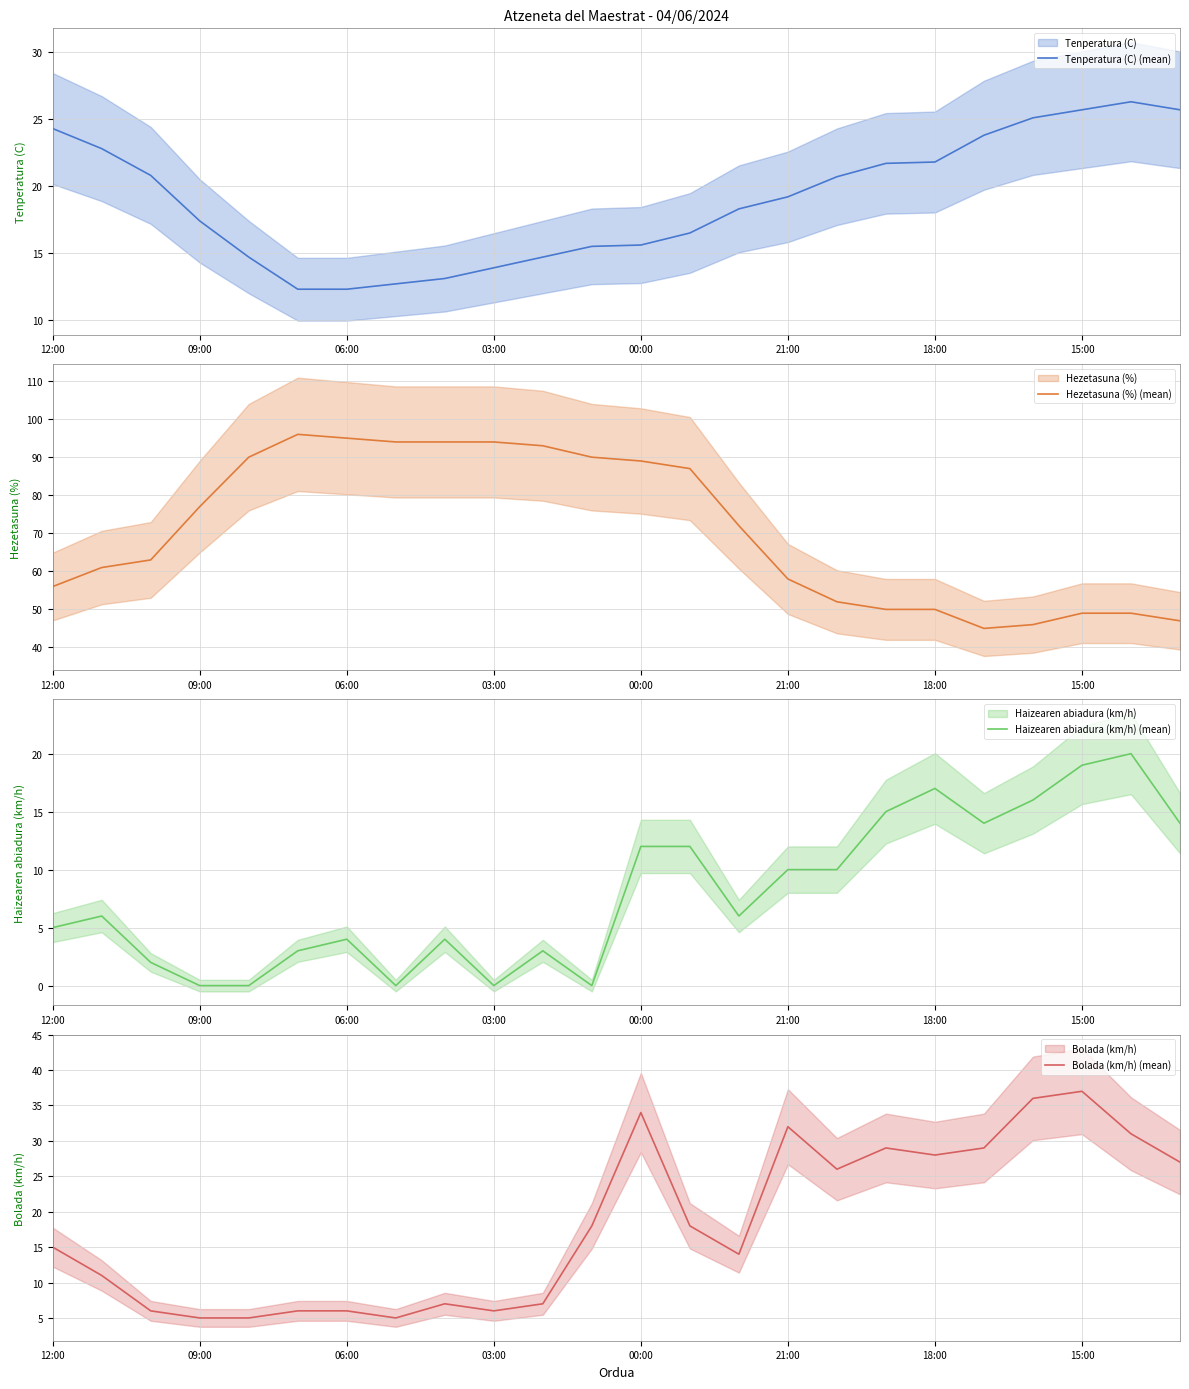

What position from the left is 19?

20